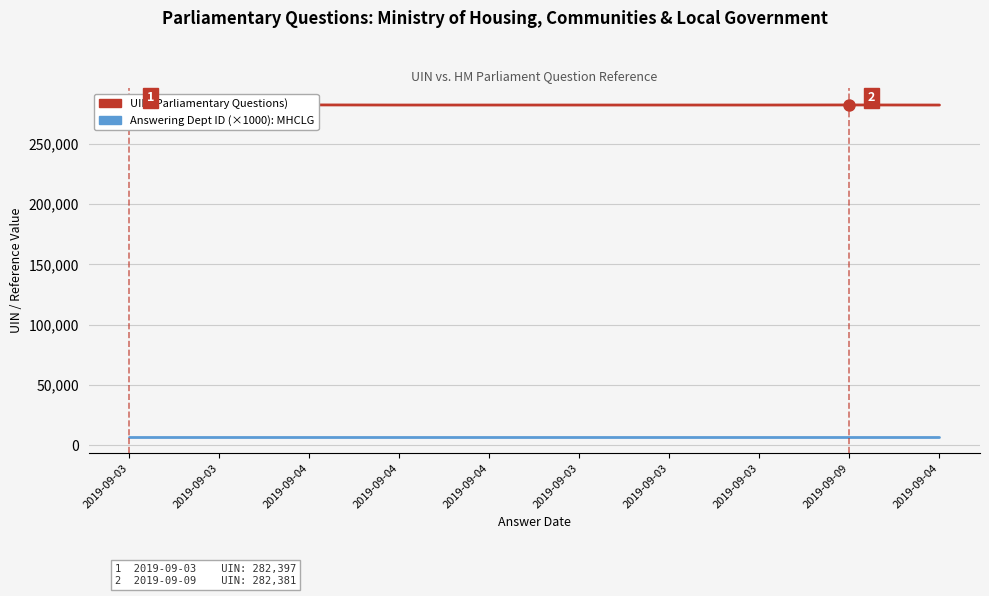

The UIN series shows 449200 at 2019-09-04. True or false?

False